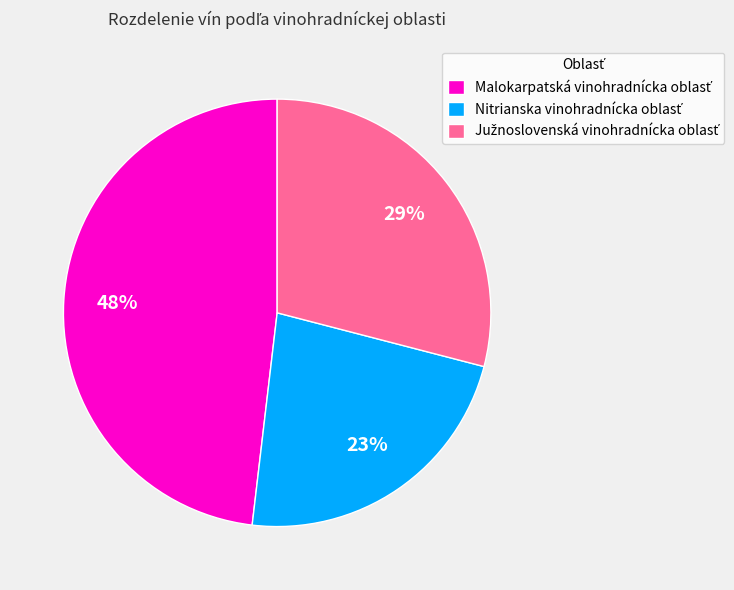

Does any single category account for the majority?

No